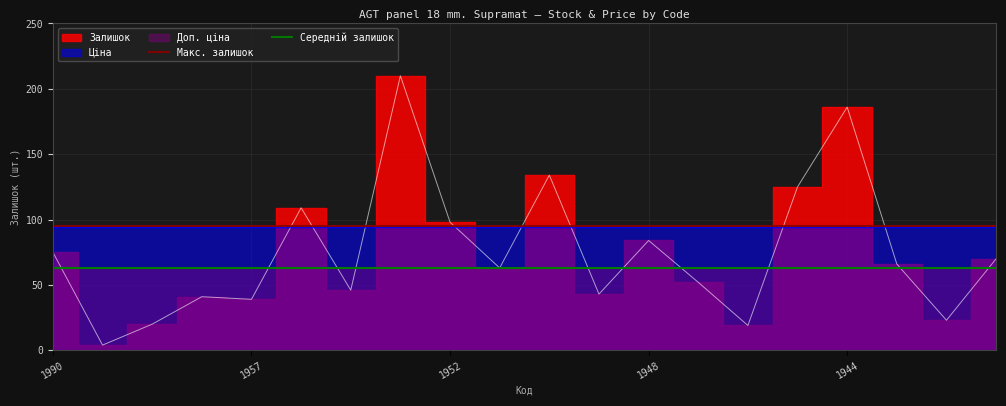

What is the highest value of the Середній залишок series?

63